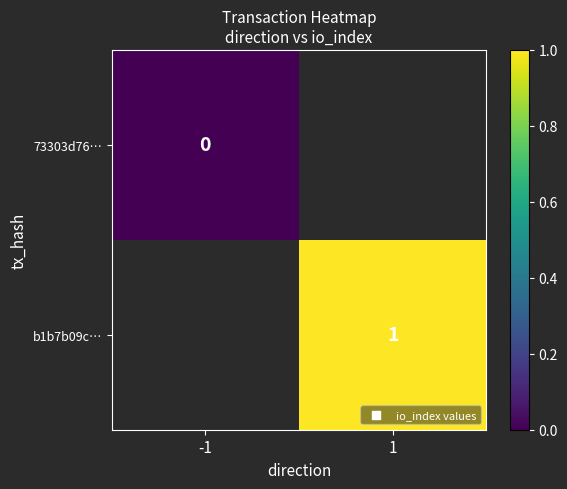

What value does the b1b7b09c… series have at 1?

1.0